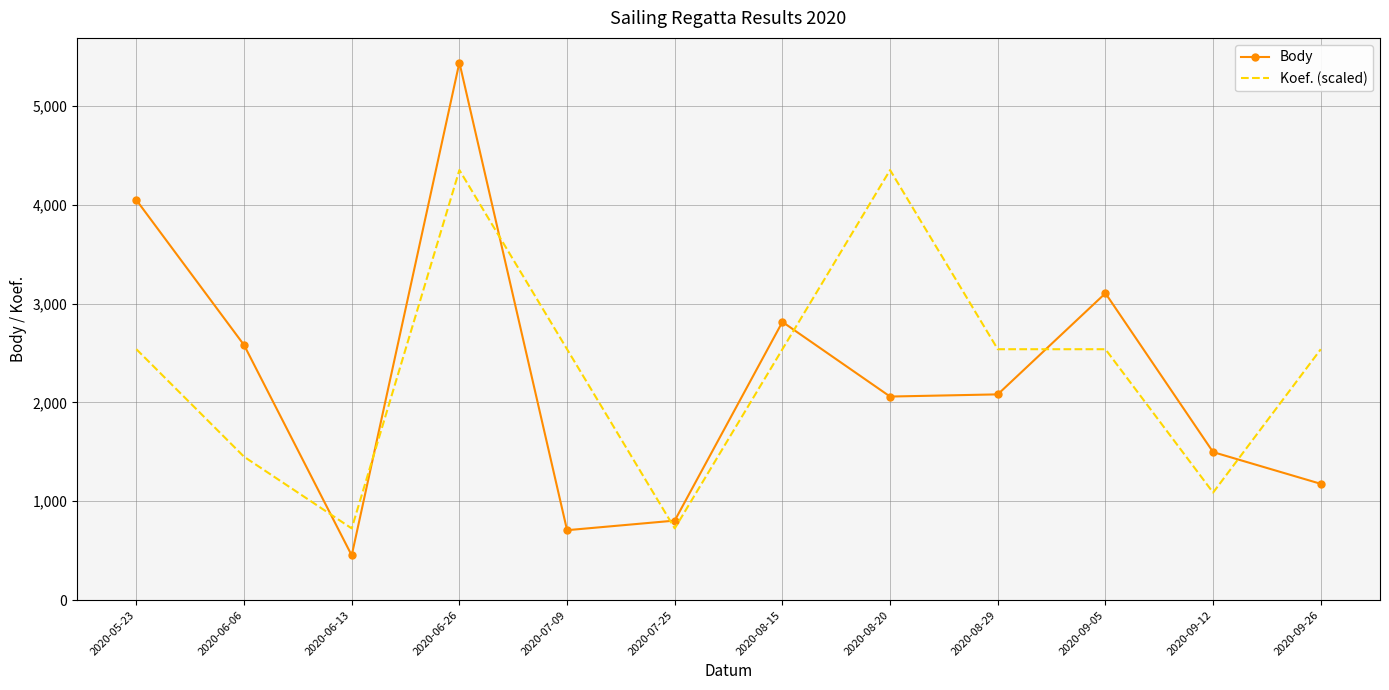

What is the total value across all series at 2020-09-05?

5641.7